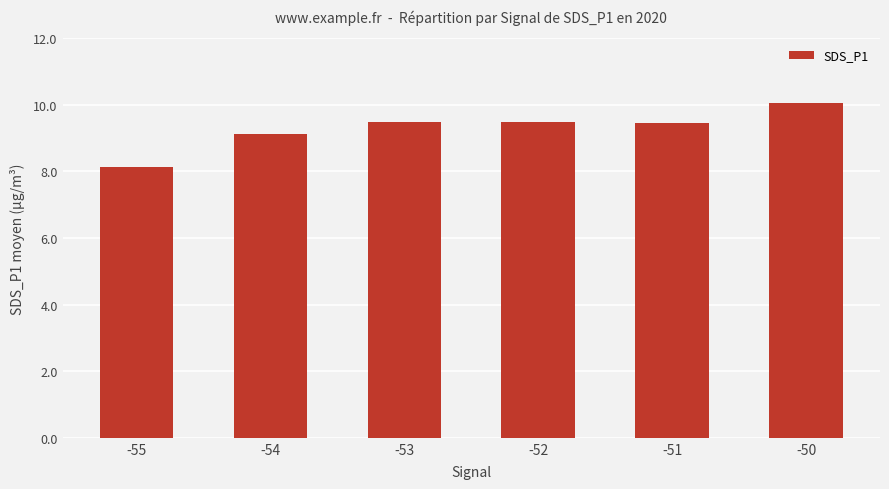

How many data points does each series have?

6